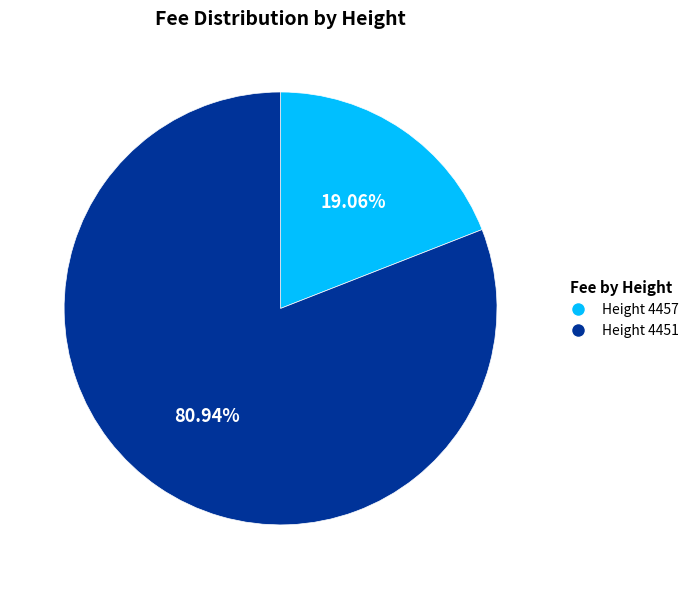

Which category accounts for the majority?

Height 4451